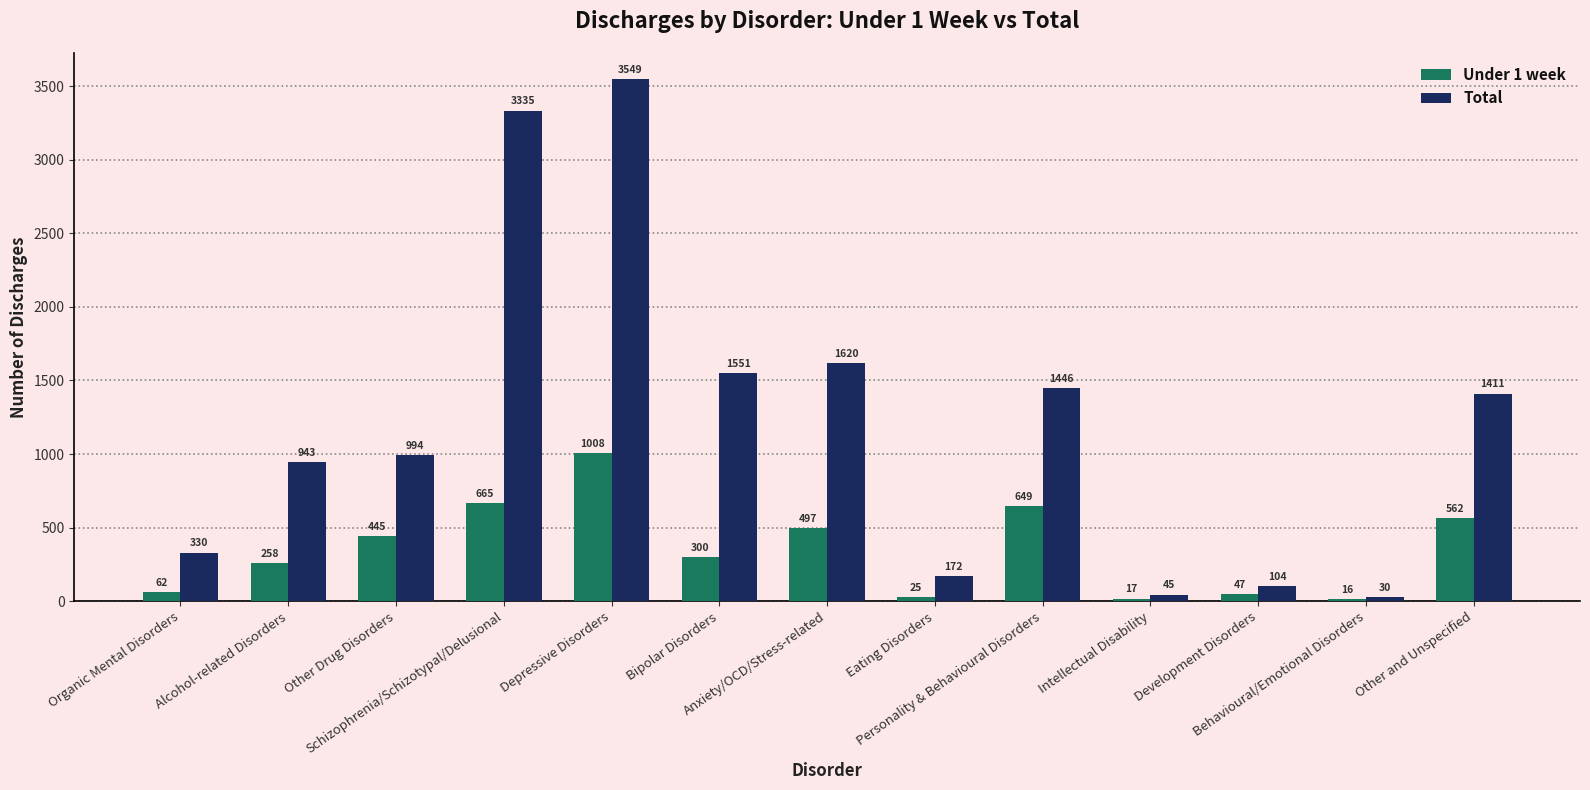

What is the sum of all Total values?

15530